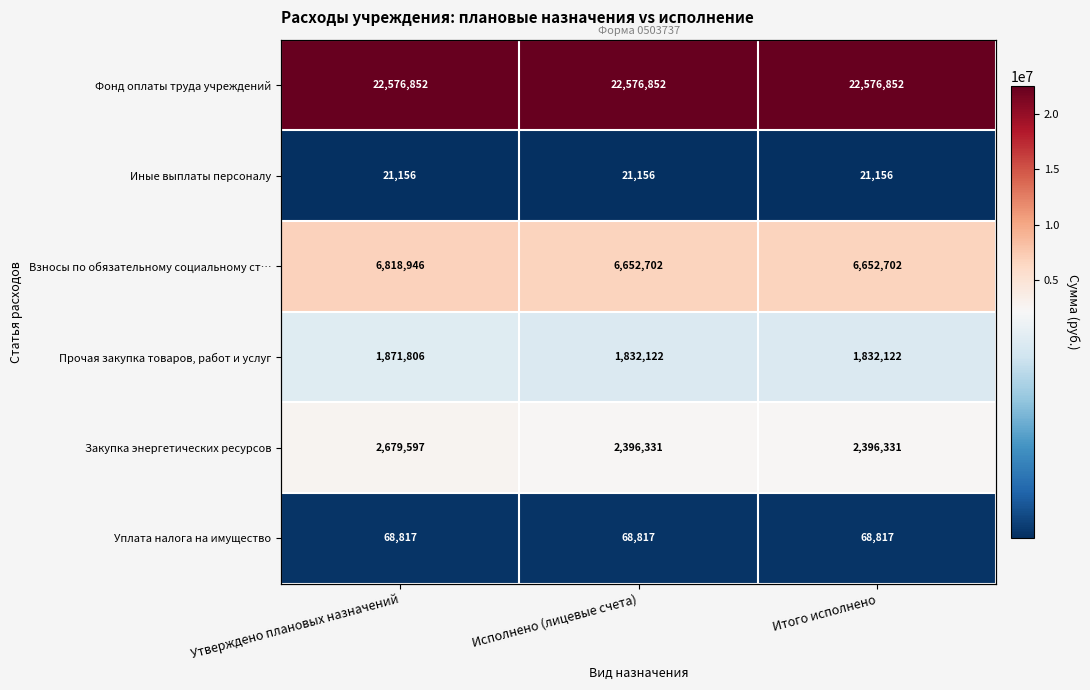

Is it true that Иные выплаты персоналу equals 21156.1 at Итого исполнено?

True